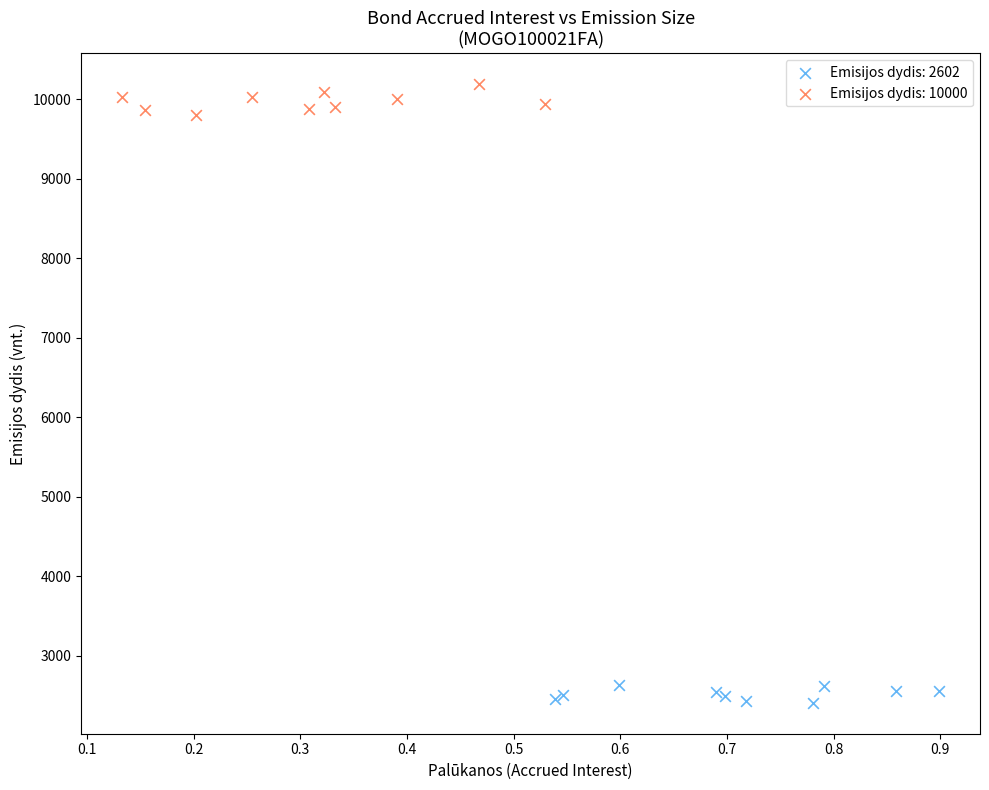

Which series contains the highest Y value?

Emisijos dydis: 10000